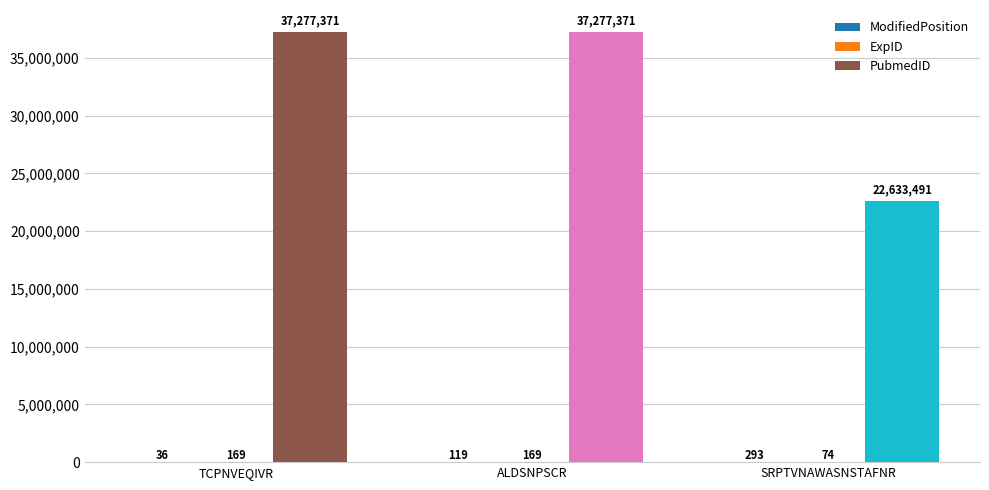

At which category is the sum across all series the highest?

ALDSNPSCR